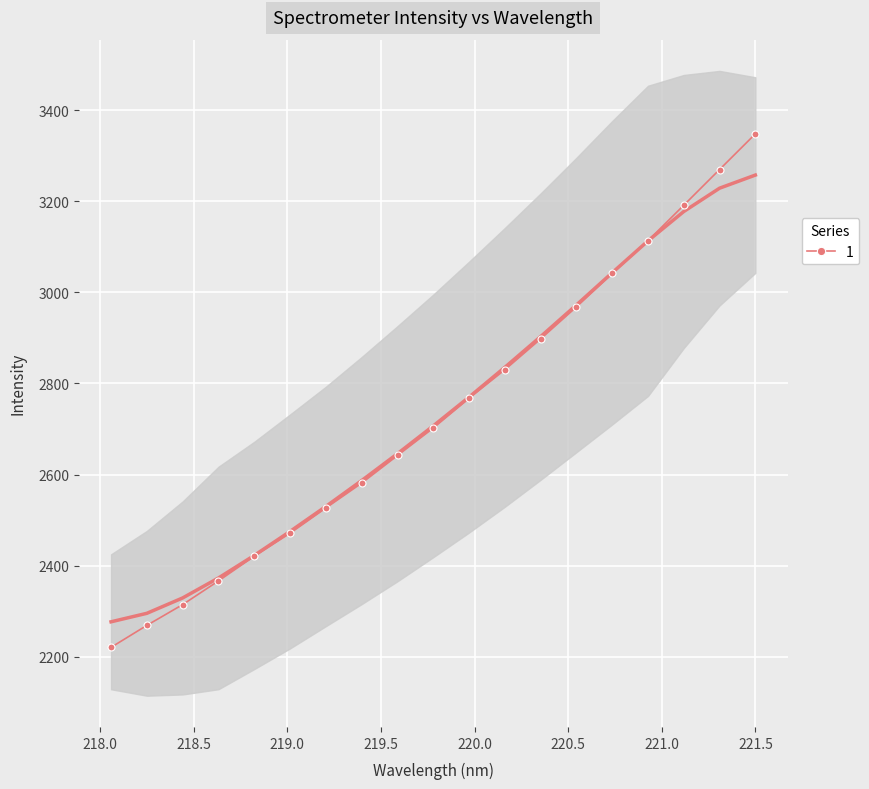

Which category has the lowest value across all series?

218.0596